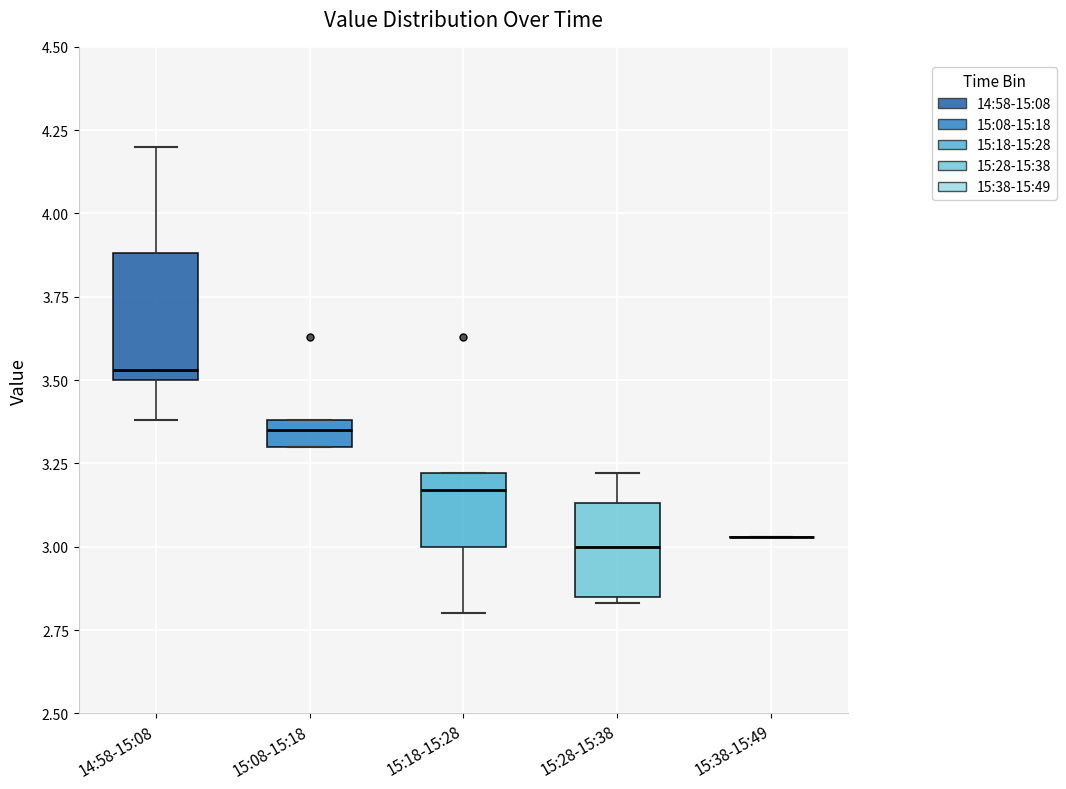

Reading left to right, read every box against the y-axis: the position of its median line, the range the box covers, and the ends of its whiskers. The values are not printed on the chart, so give them approximately, as read against the axis.

14:58-15:08: median 3.55, box 3.50 to 3.90, whiskers 3.40 to 4.20
15:08-15:18: median 3.35, box 3.30 to 3.40, whiskers 3.30 to 3.40
15:18-15:28: median 3.15, box 3.00 to 3.20, whiskers 2.80 to 3.20
15:28-15:38: median 3.00, box 2.85 to 3.15, whiskers 2.85 (just below the box's lower edge) to 3.20
15:38-15:49: box collapsed to a line at 3.05, whiskers 3.05 to 3.05